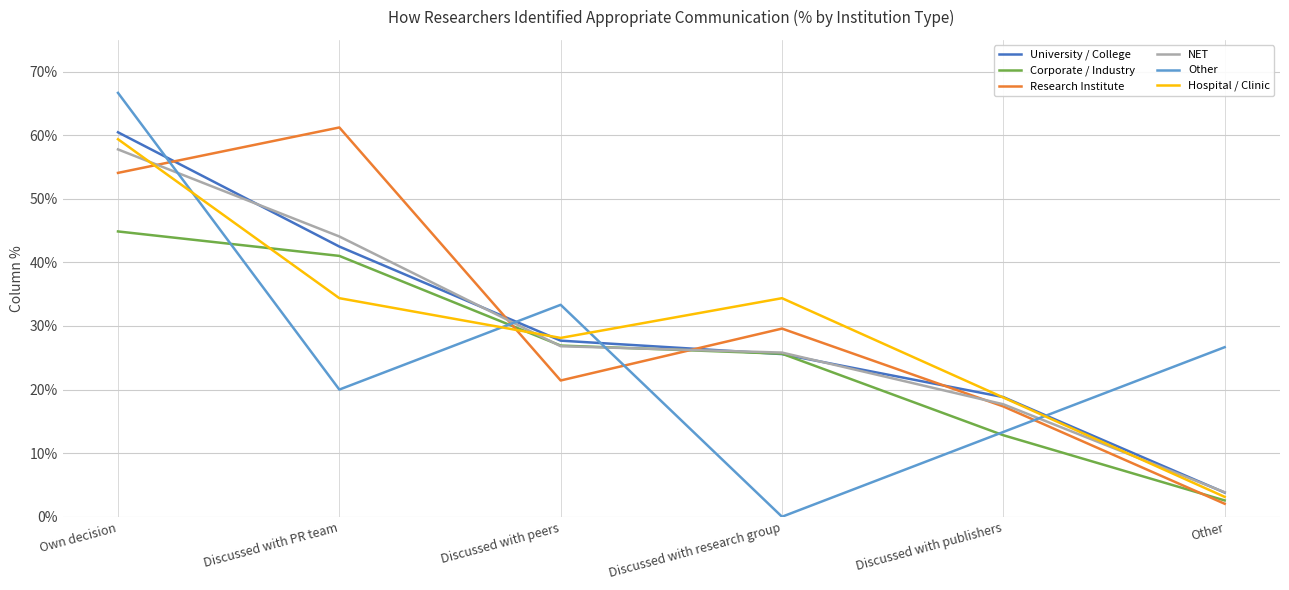

What are all the series names shown in the legend?

University / College, Corporate / Industry, Research Institute, NET, Other, Hospital / Clinic